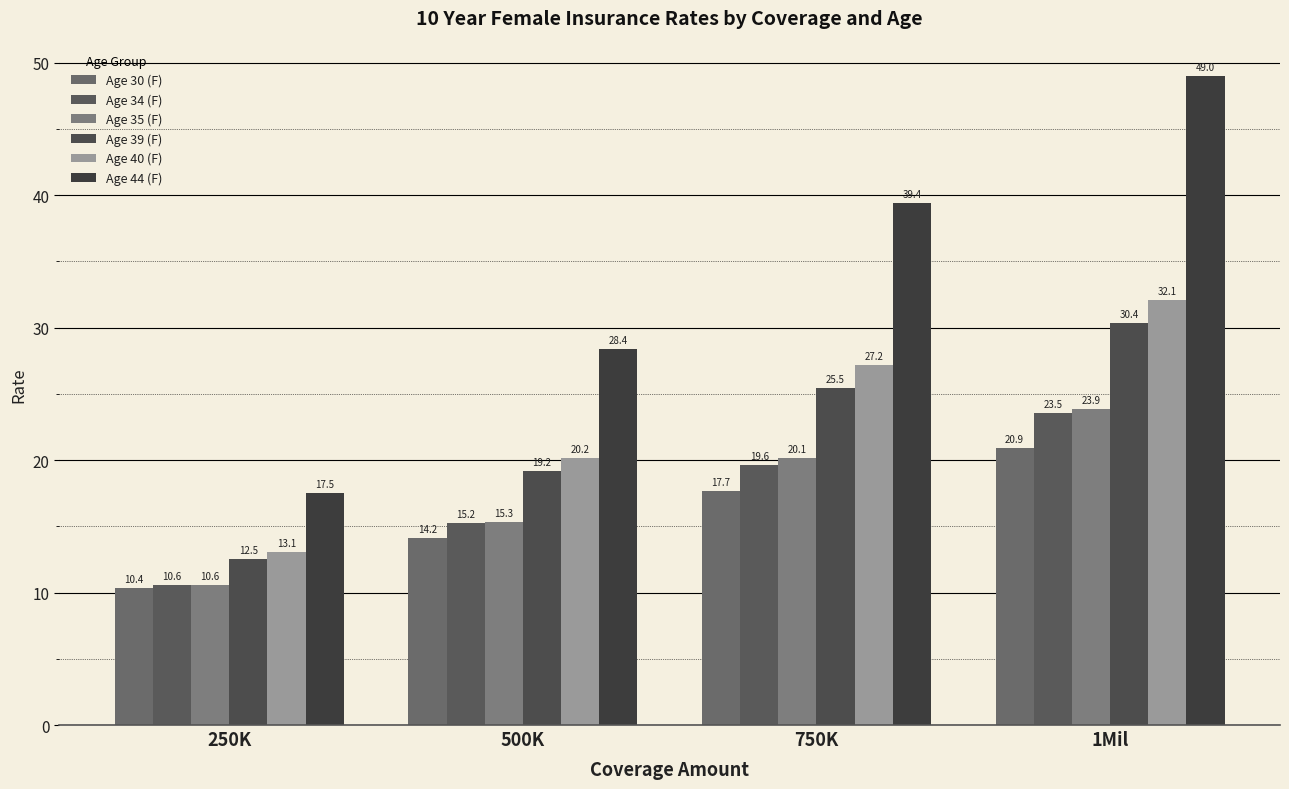

True or false: Age 40 (F) has a value of 4.3 at 500K.

False